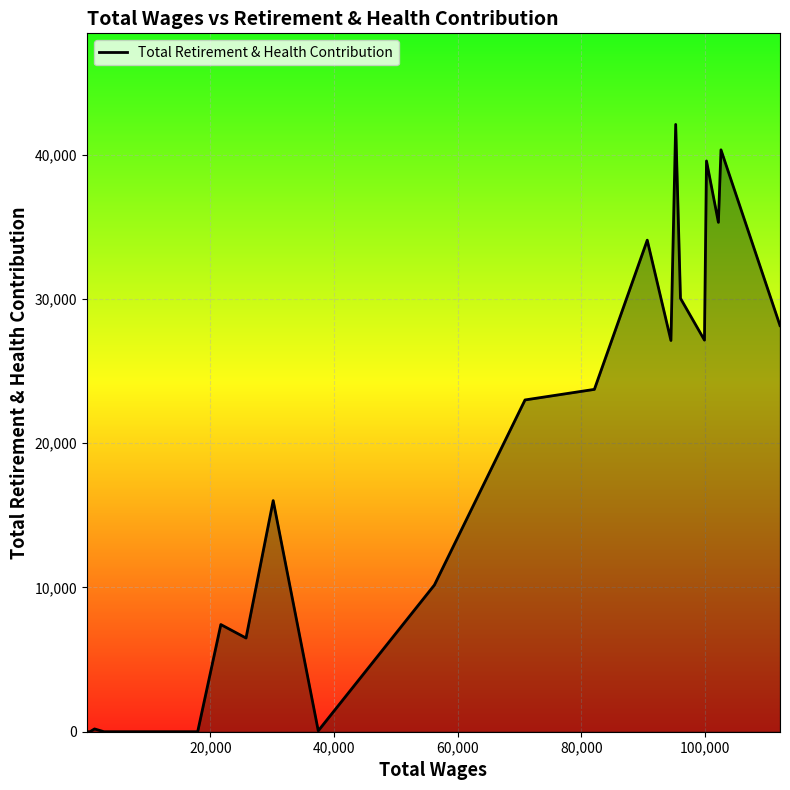

What is the greatest value displayed?

42102